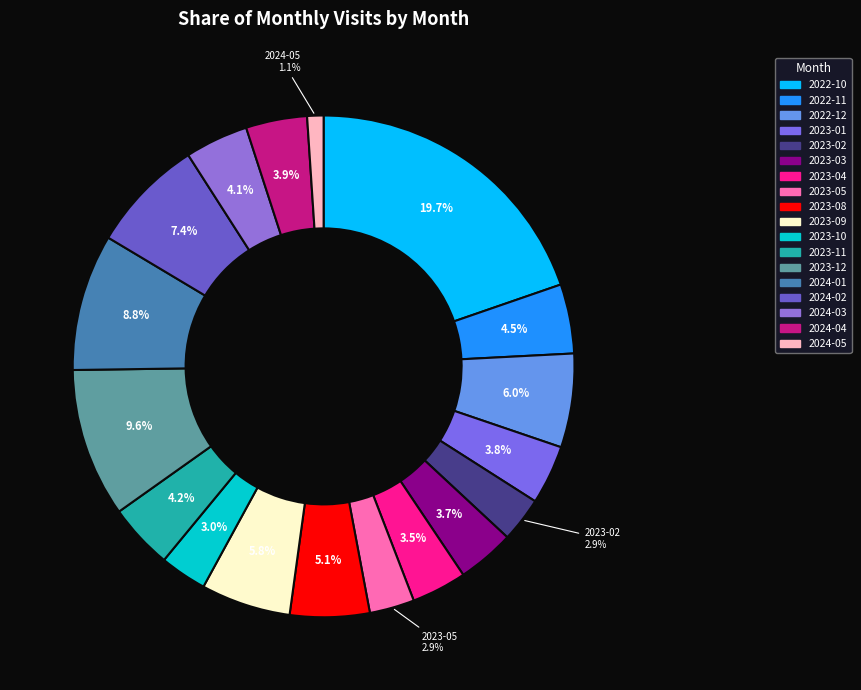

To the nearest percent, what percentage of the pie is 2023-08?

5%